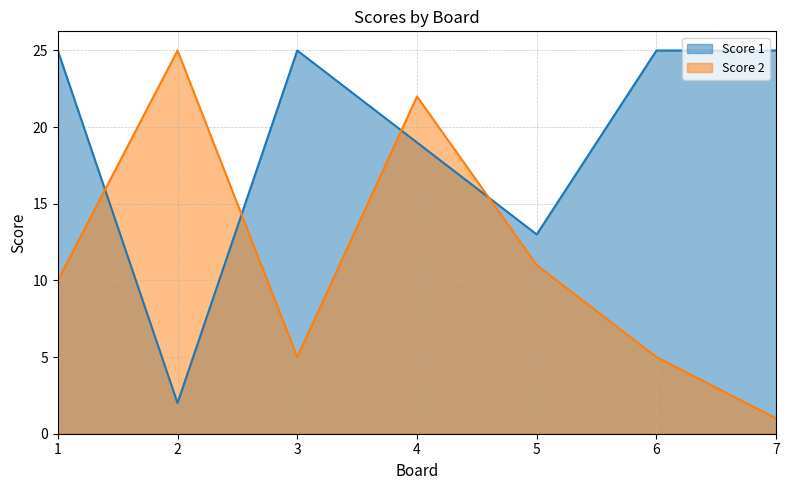

What is the value of the Score 2 point at the 3rd from the left?

5